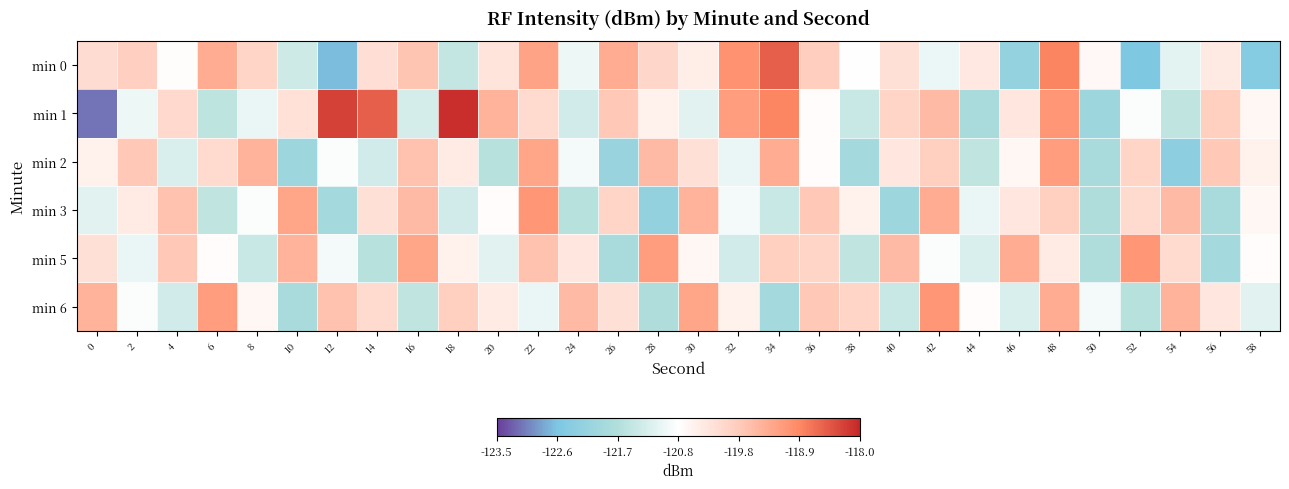

At how many categories does at least one series exceed -120?

26